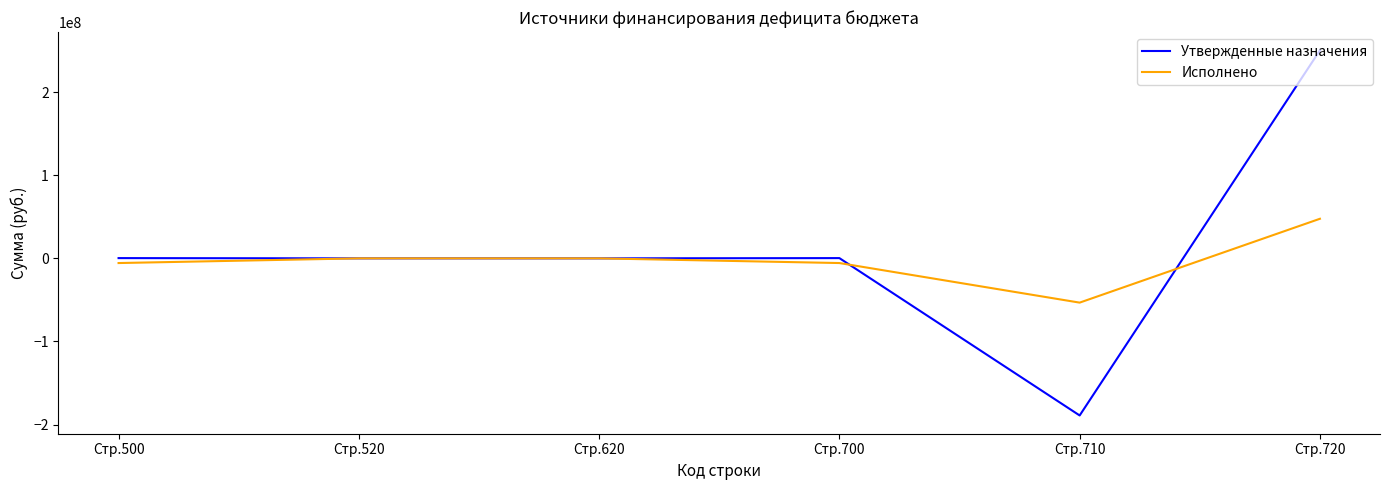

What is the smallest value displayed?

-188981153.8